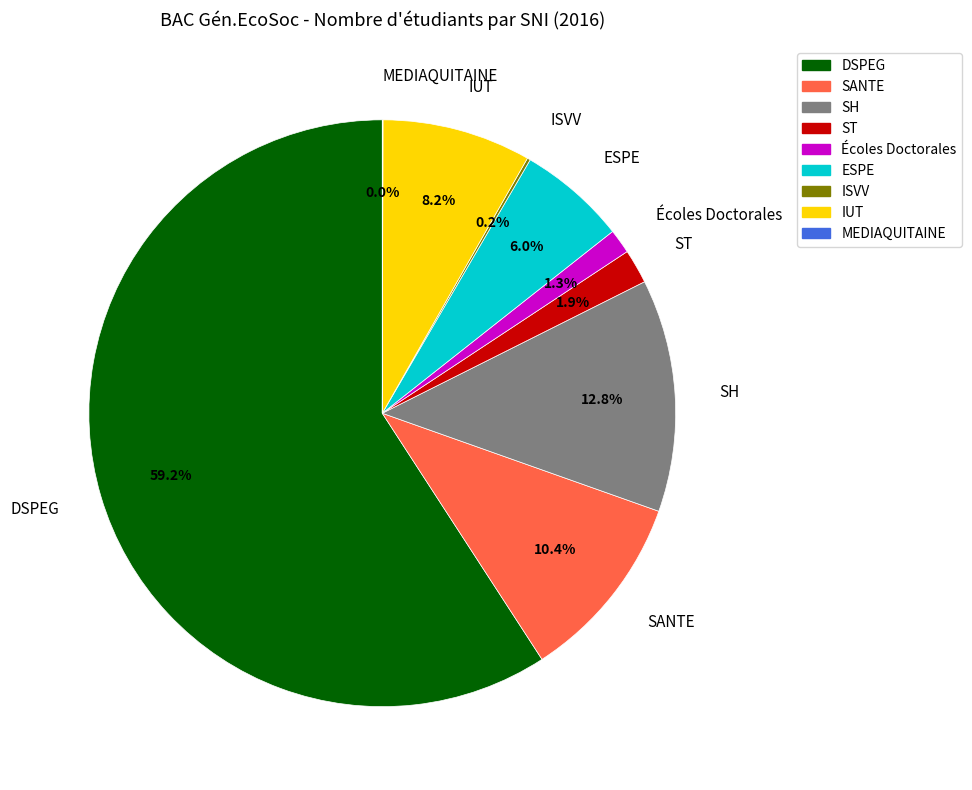

Which category has the biggest portion of the pie?

DSPEG